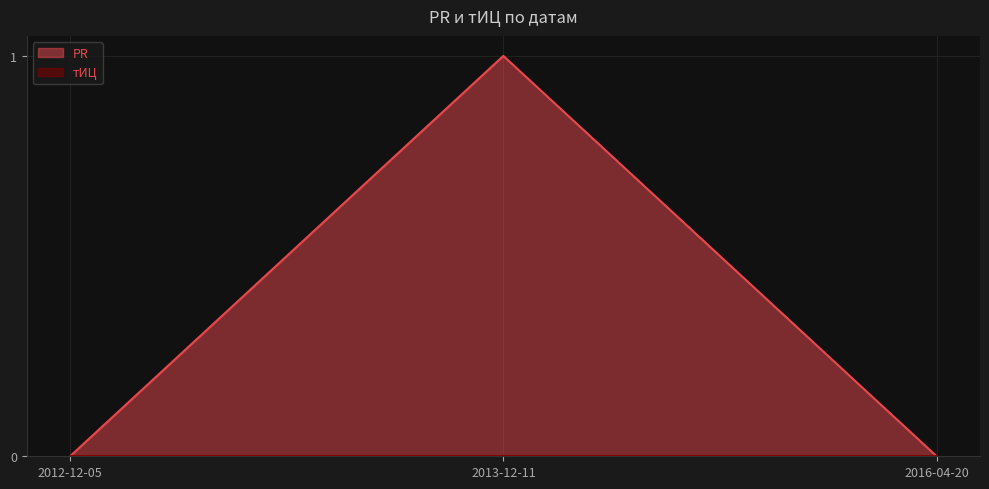

True or false: the data shows -1 at 2016-04-20.

False